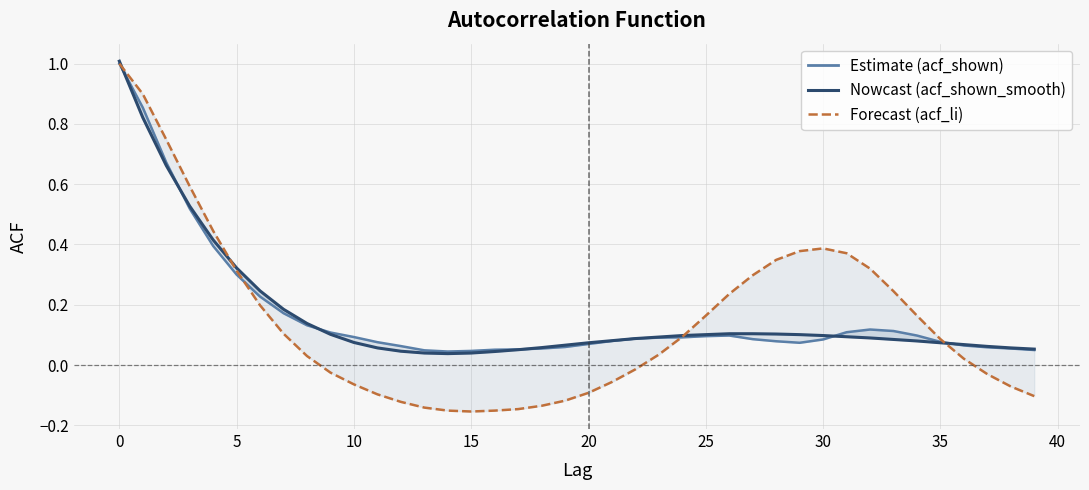

Is it true that acf_shown equals 0.1 at 21?

False